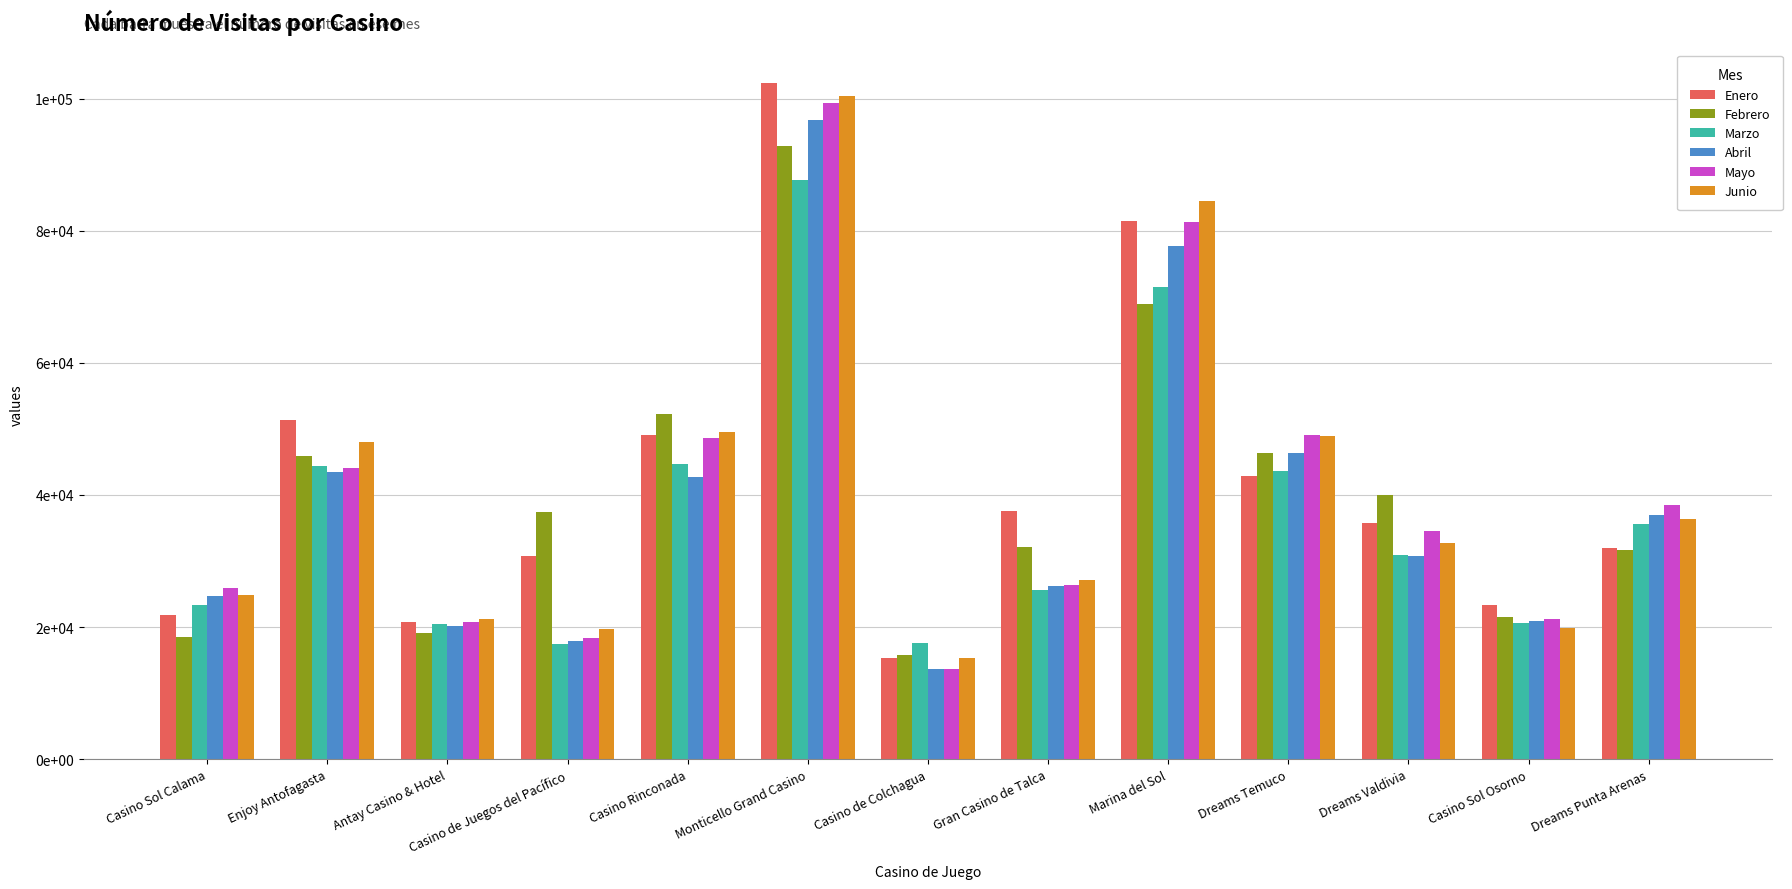

Which series has the largest range (max minus min)?

Enero